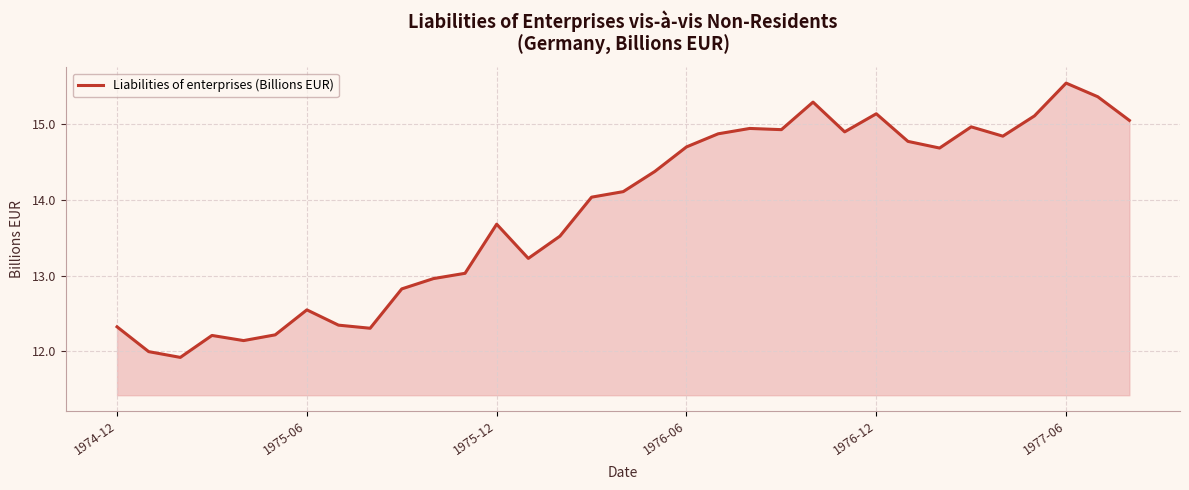

What is the difference between the maximum and minimum values?

3.6